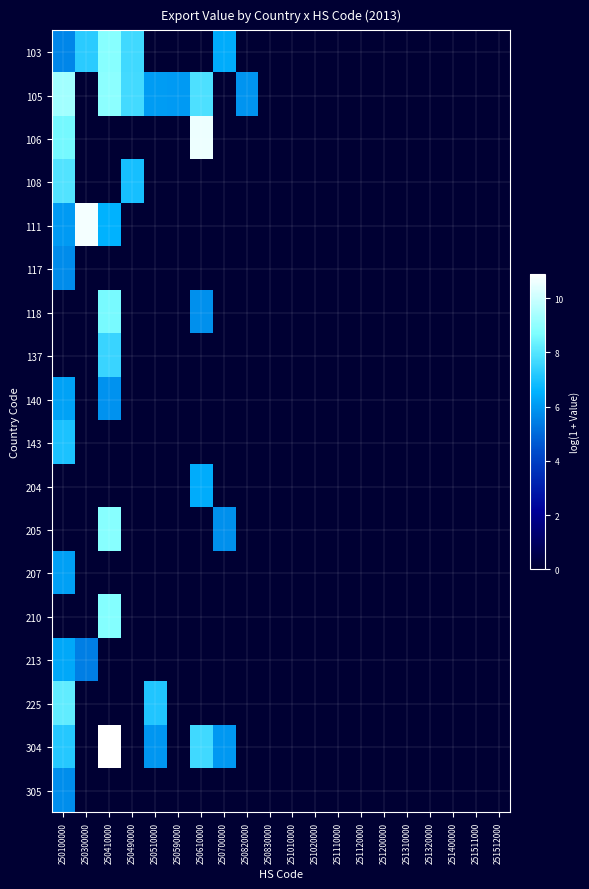

Rank the series at 250490000 from lowest to highest value.

106, 111, 117, 118, 137, 140, 143, 204, 205, 207, 210, 213, 225, 304, 305, 108, 103, 105